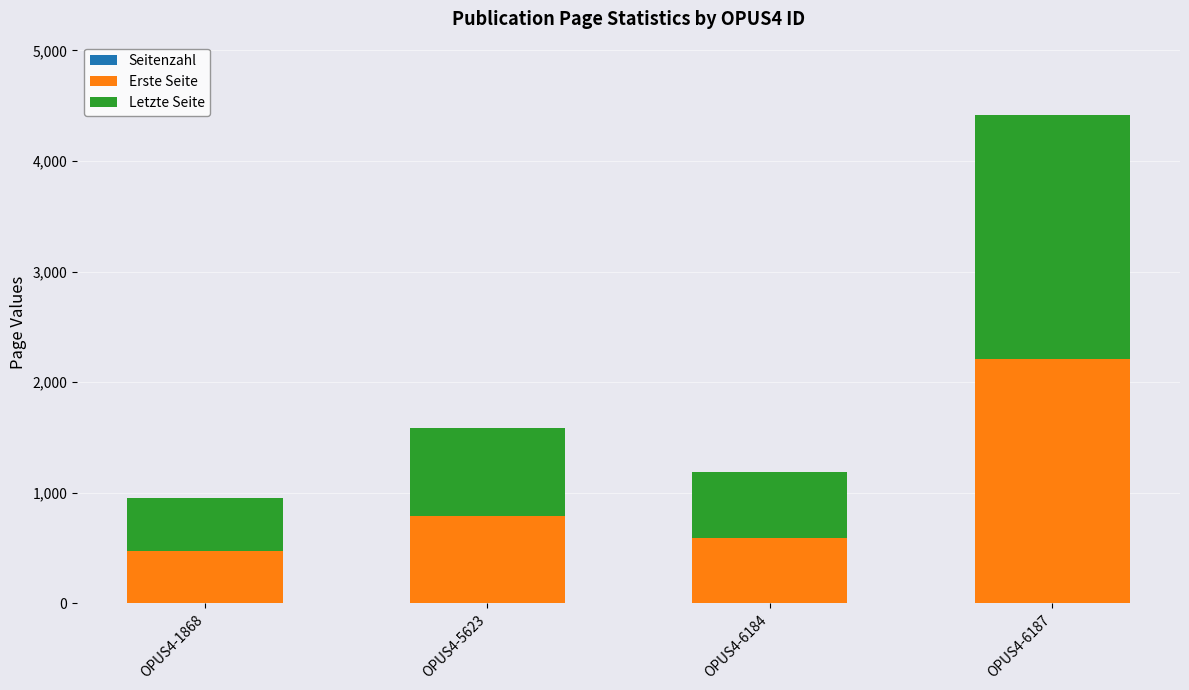

At which category is the sum across all series the highest?

OPUS4-6187